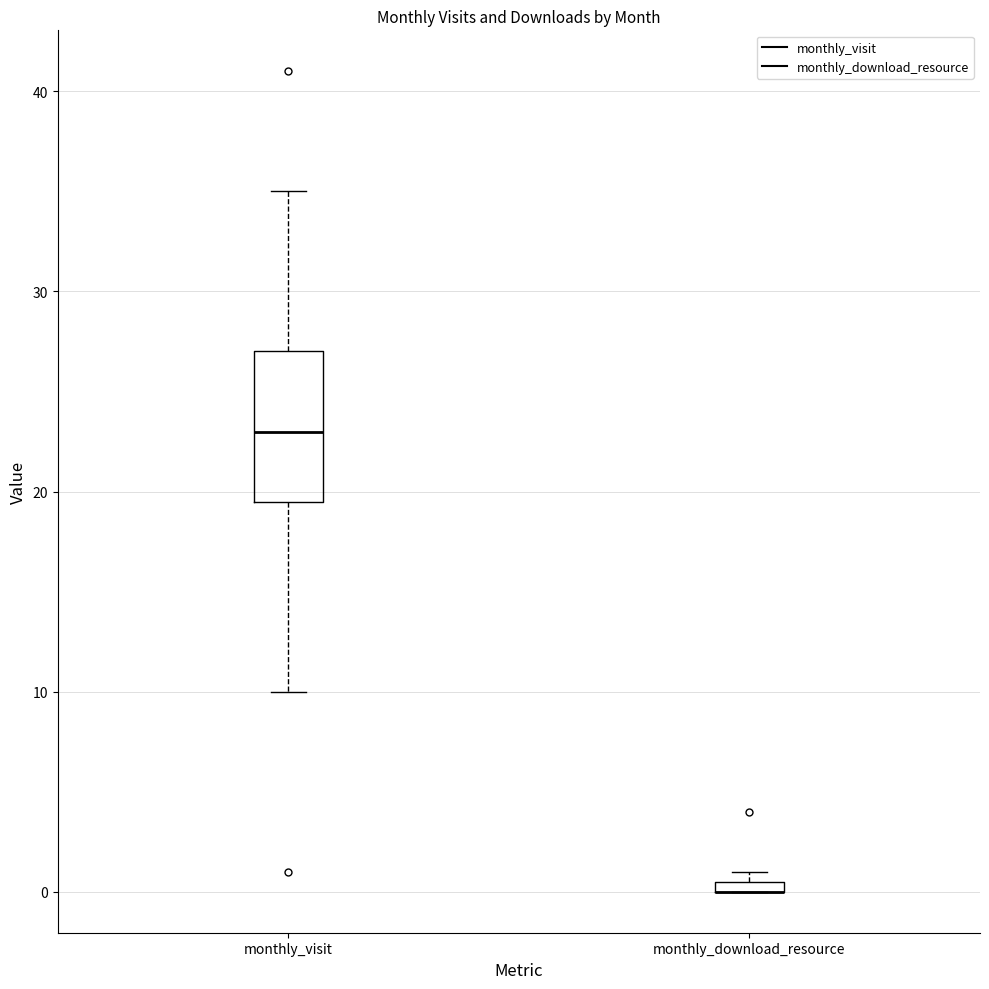

Comparing the boxes themselves (not the whiskers), which one is the tallest?

monthly_visit